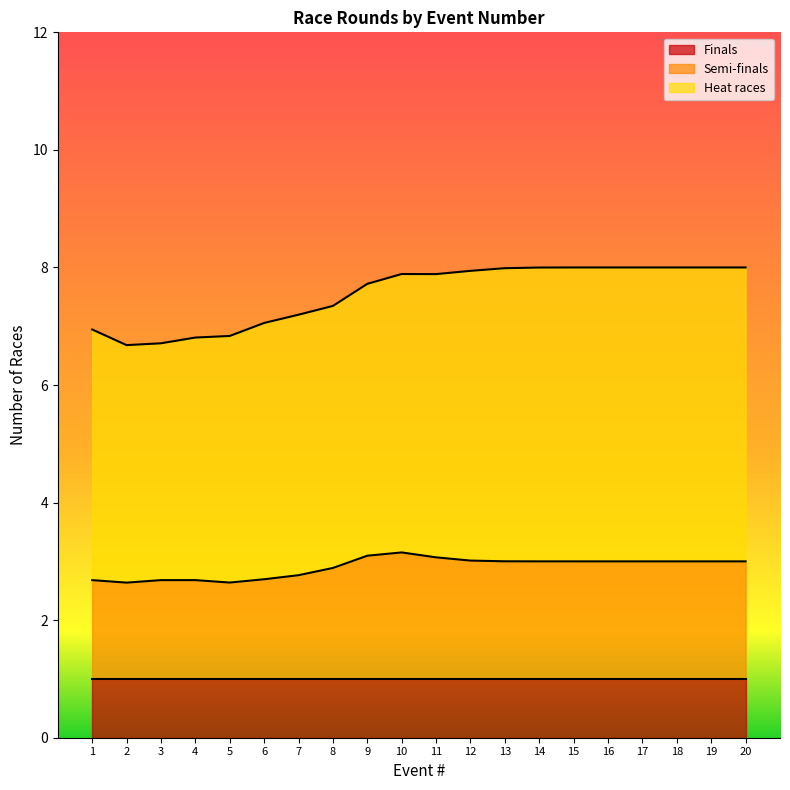

What is the total value across all series at 18?

8.0